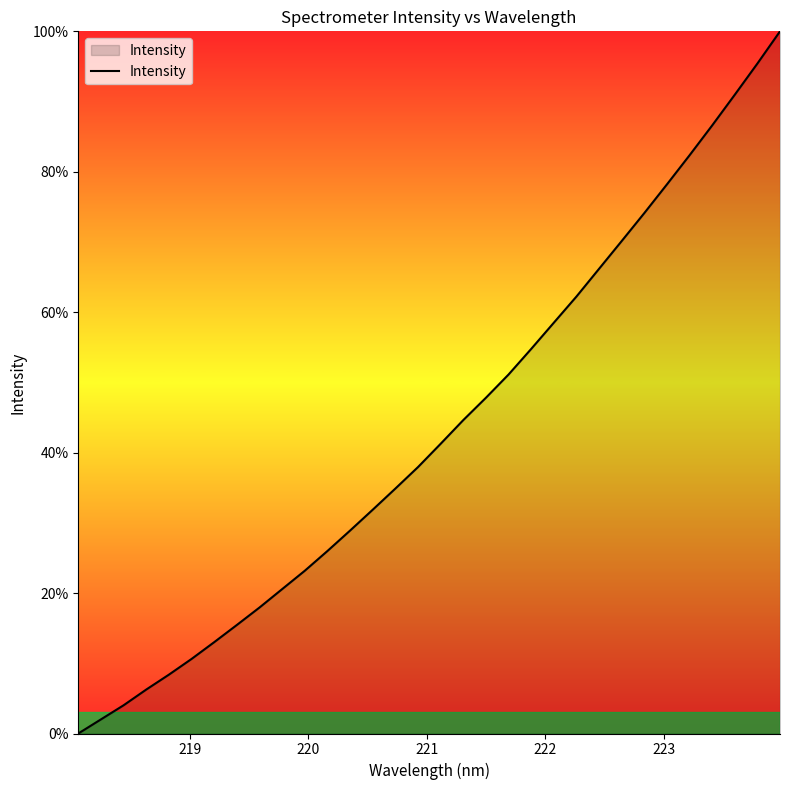

What is the difference between the maximum and minimum values?

100.0